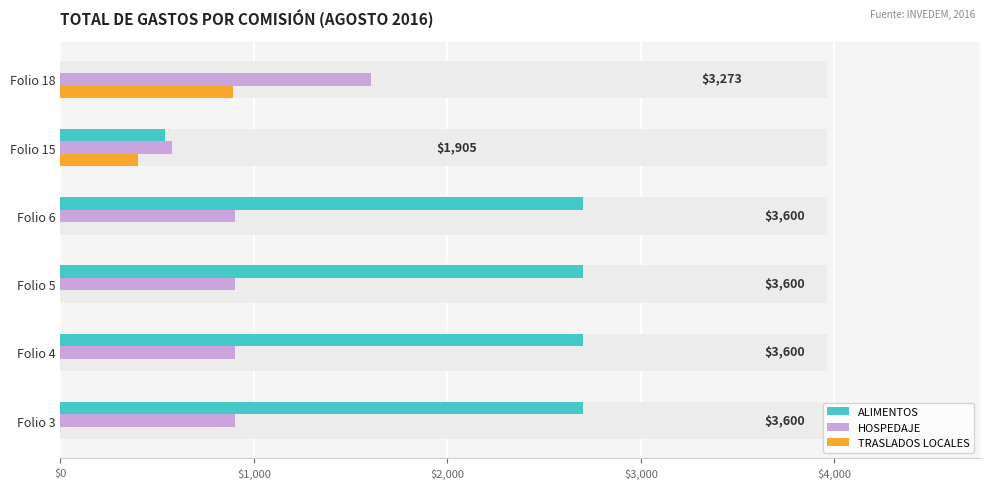

What position from the left is $1,000?

2